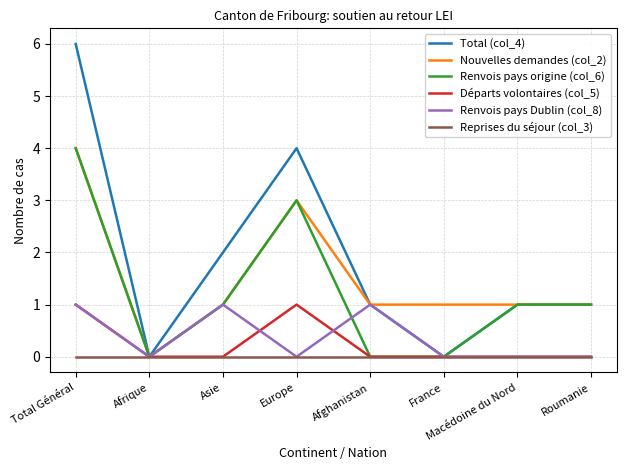

What is the difference between the maximum and minimum values in the Total (col_4) series?

6